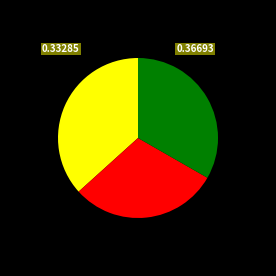

Does any single category account for the majority?

No